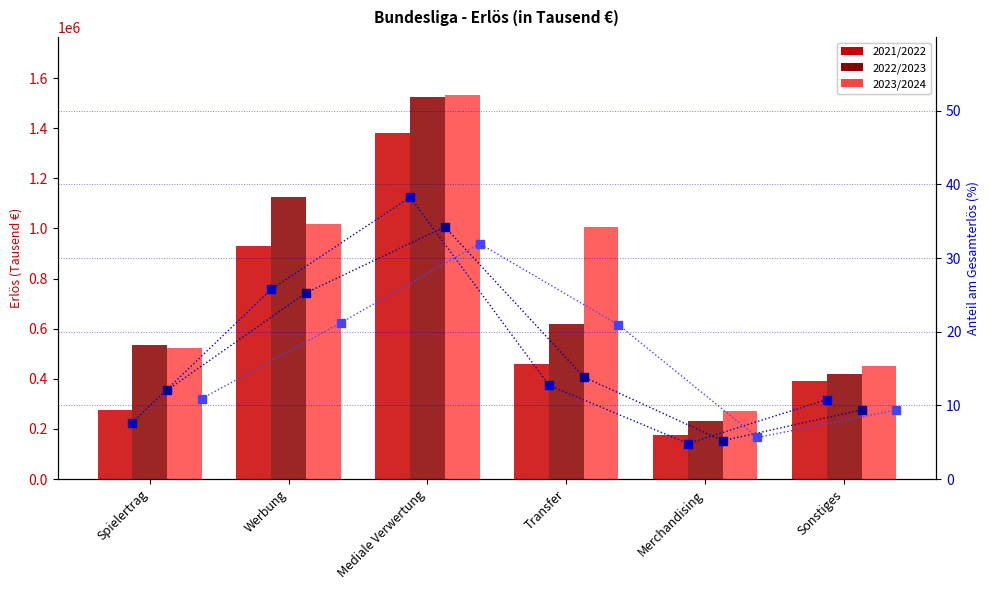

Which series changed the most between Merchandising and Sonstiges?

2021/2022